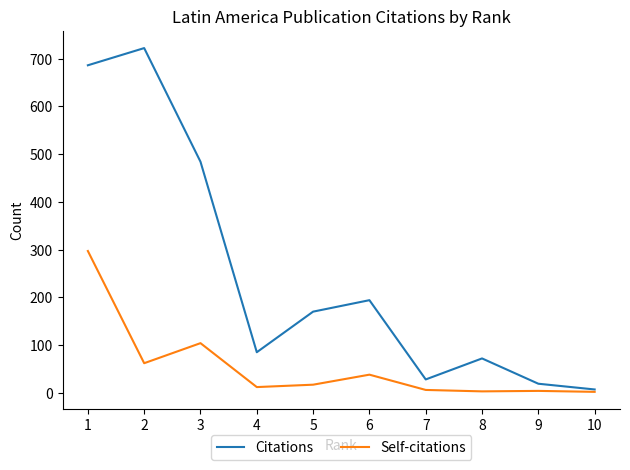

What is the maximum value for Self-citations?

297